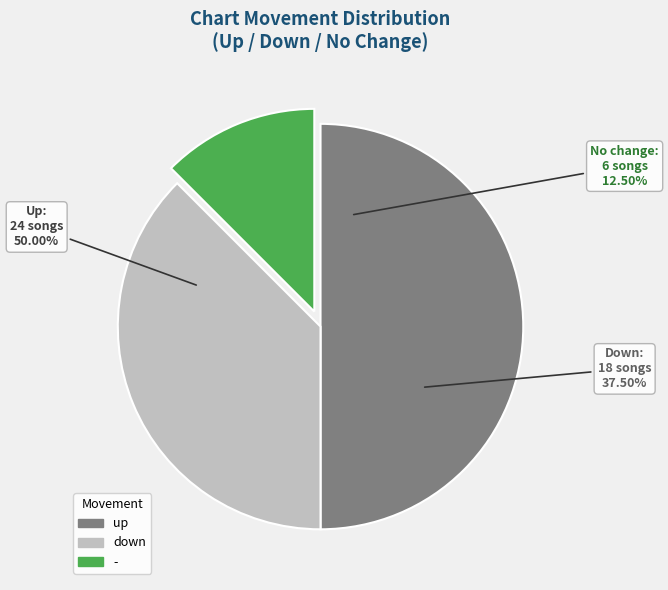

True or false: up accounts for 50% of the total.

True